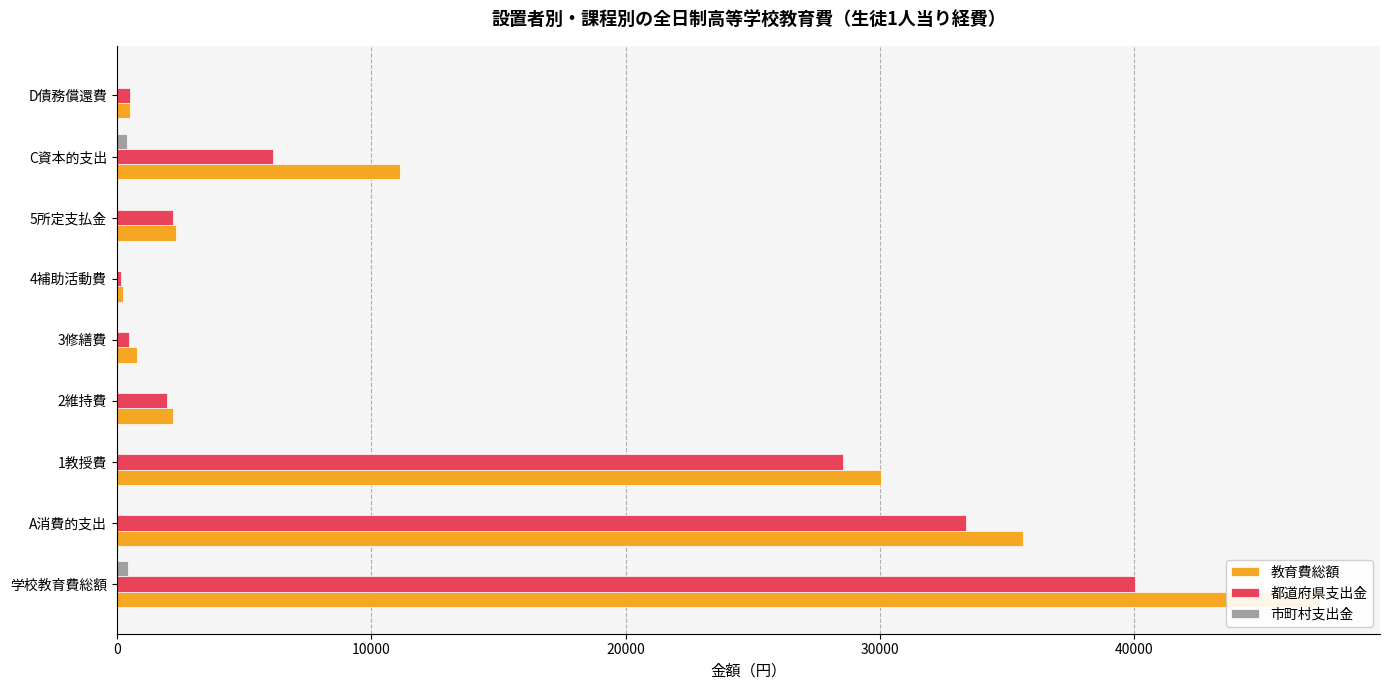

Is the value of 教育費総額 at 3修繕費 greater than the value of 市町村支出金 at 学校教育費総額?

Yes